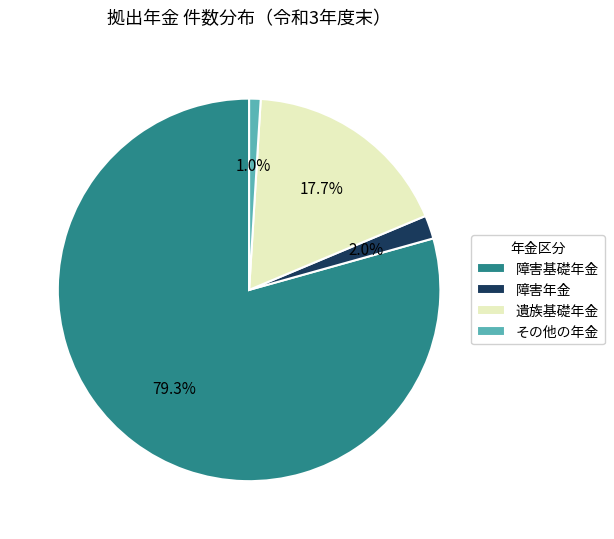

Between 障害基礎年金 and その他の年金, which is larger?

障害基礎年金